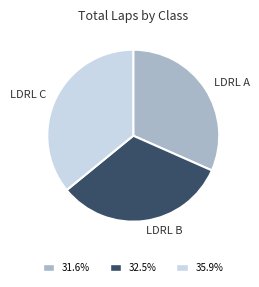

Which category has the biggest portion of the pie?

LDRL C